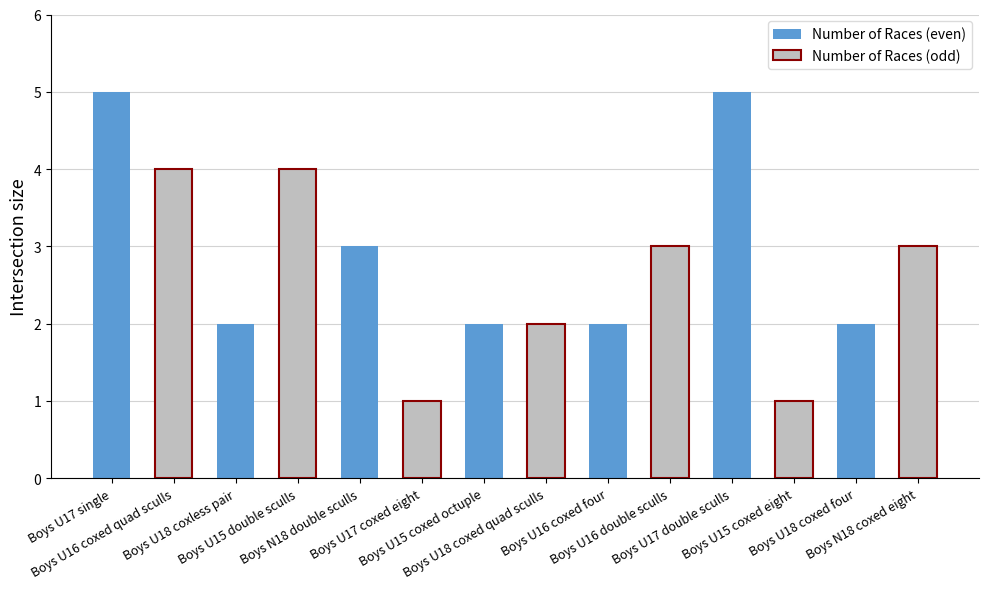

What is the greatest value displayed?

5